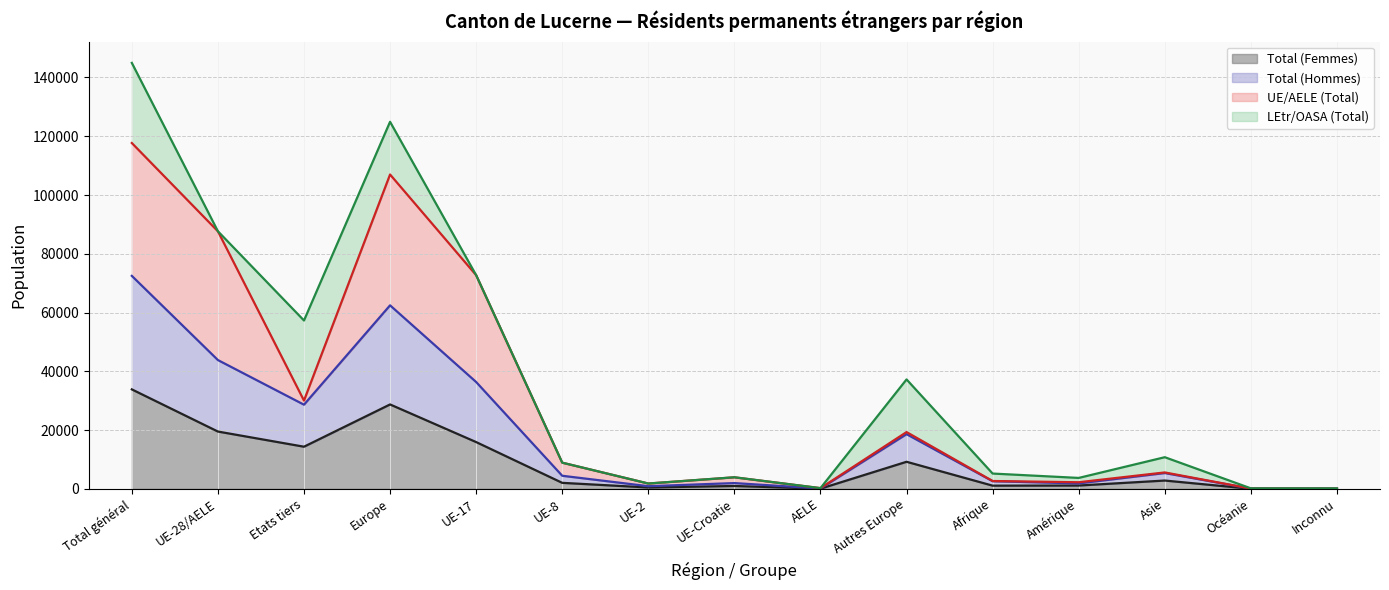

What position from the right is Etats tiers?

13